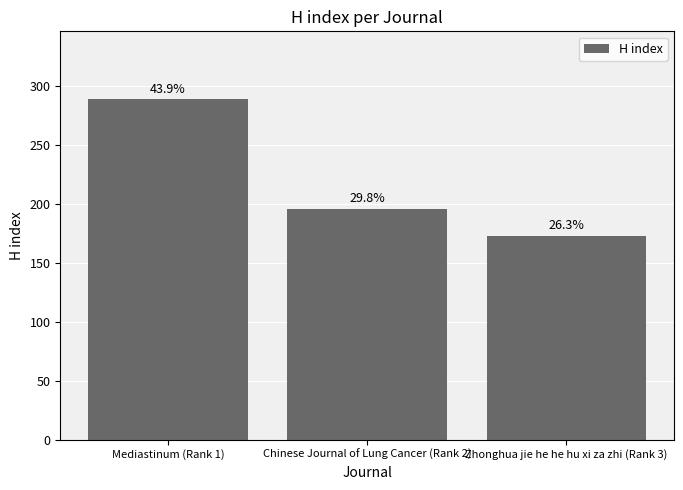

What is the label of the 1st bar from the left?

Mediastinum (Rank 1)